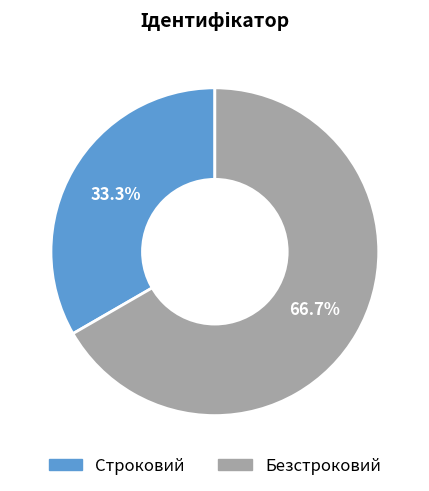

What is the largest slice in the pie chart?

Безстроковий